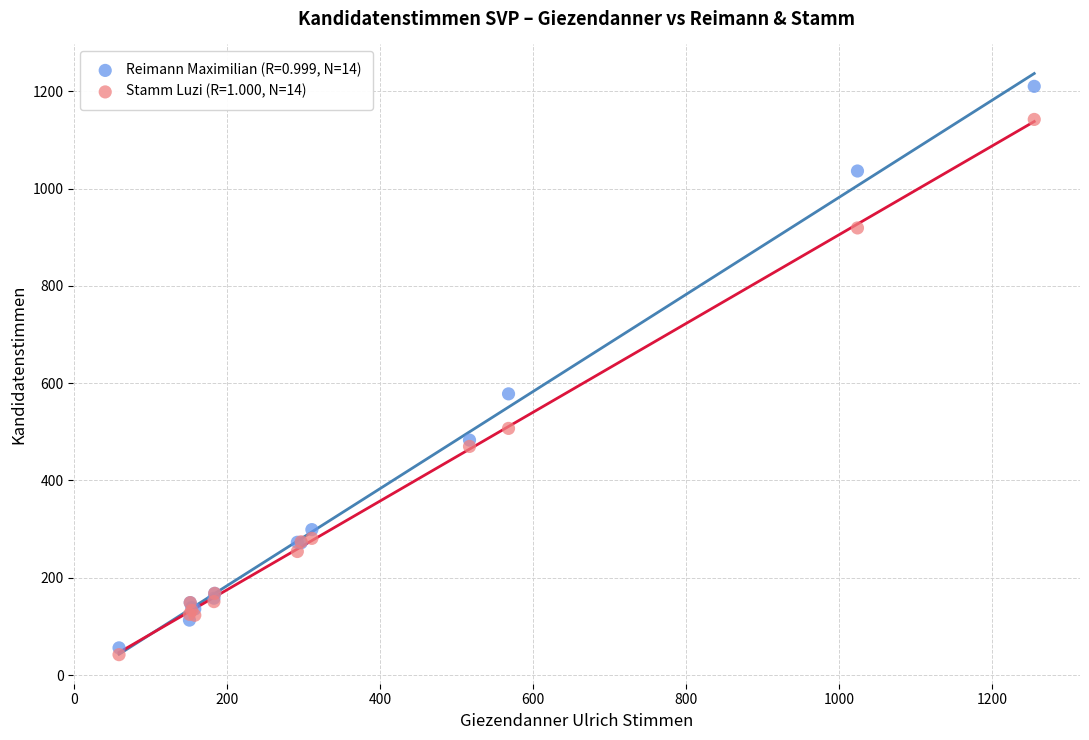

What is the X range (max minus min) for the scatter plot?

1196